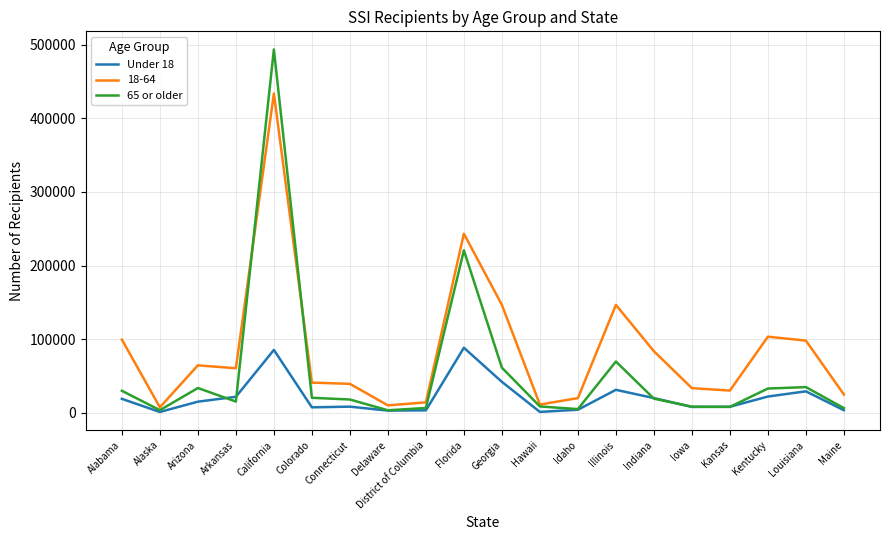

The value of 65 or older at Alabama is 51422. True or false?

False